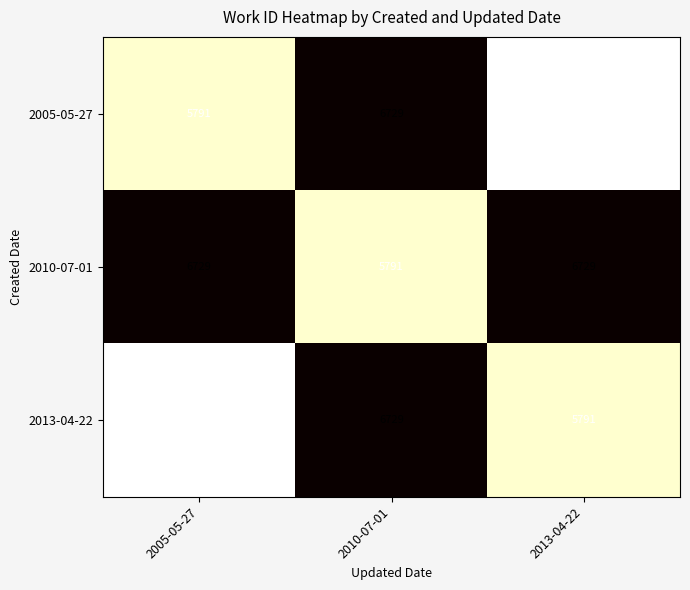

Rank the categories by 2005-05-27 value from highest to lowest.

2010-07-01, 2005-05-27, 2013-04-22